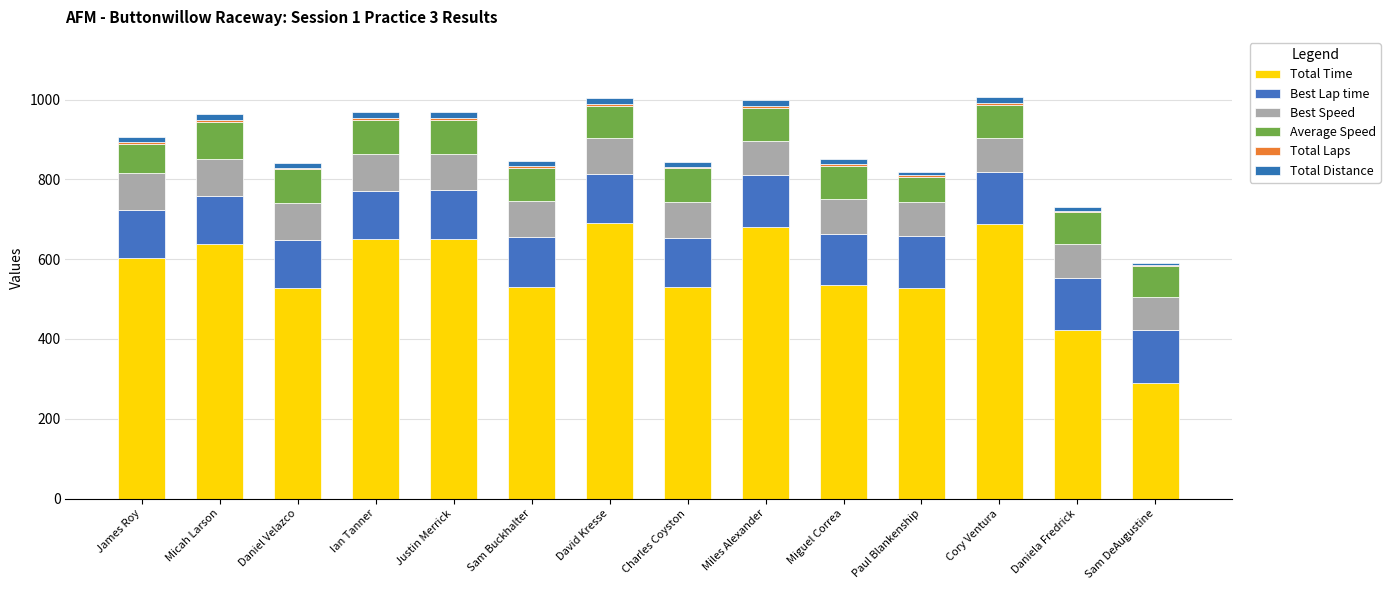

Where does the Total Laps series first go above 4?

Micah Larson